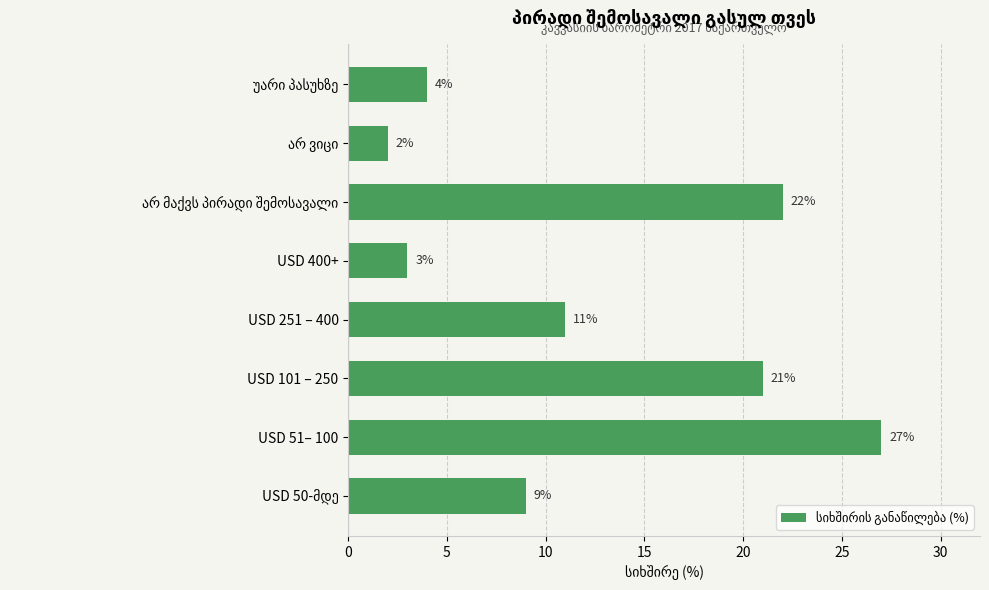

Between USD 101 – 250 and USD 251 – 400, which is larger?

USD 101 – 250